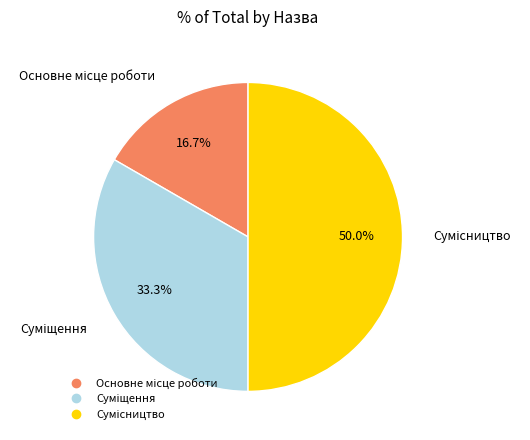

Is there a majority slice in this chart?

No